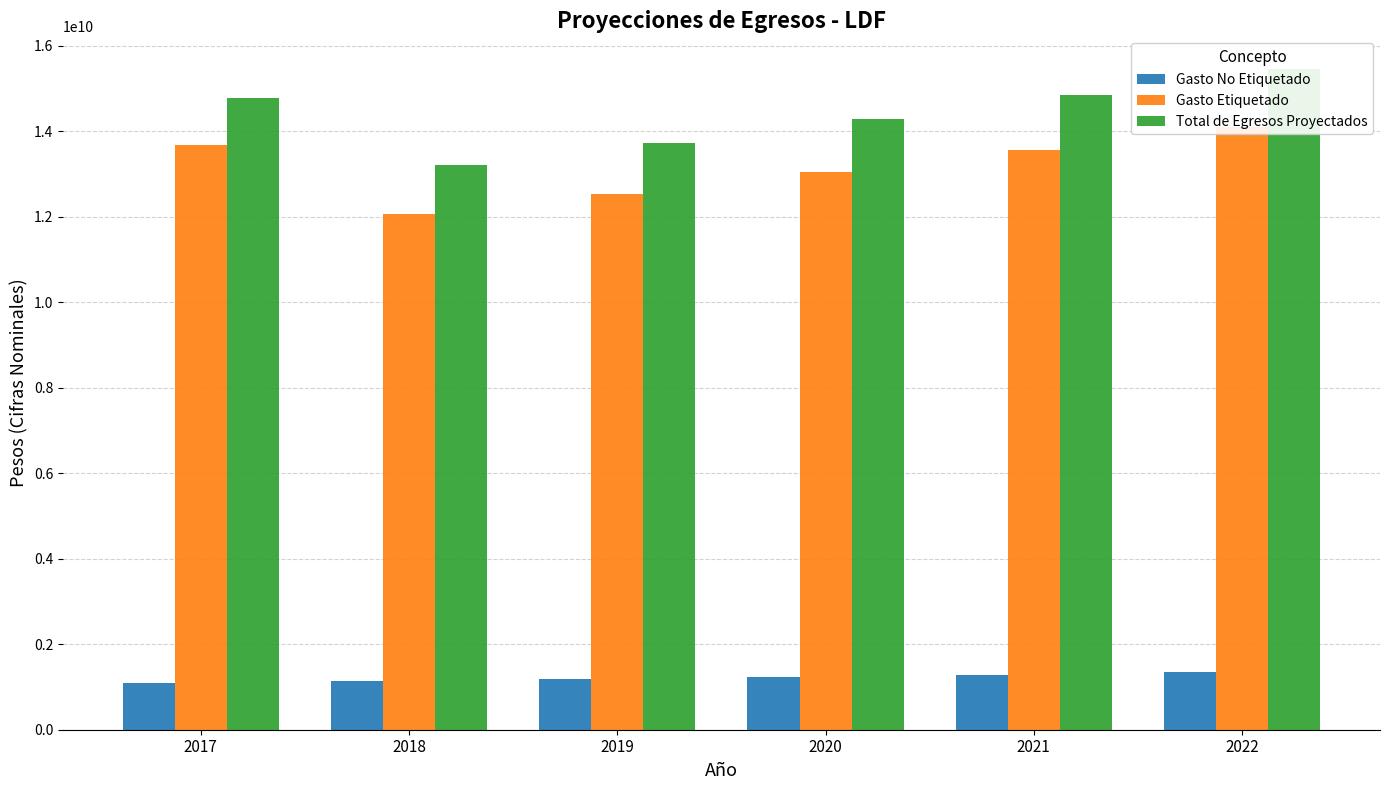

At 2022, list the series in order from largest to smallest.

Total de Egresos Proyectados, Gasto Etiquetado, Gasto No Etiquetado